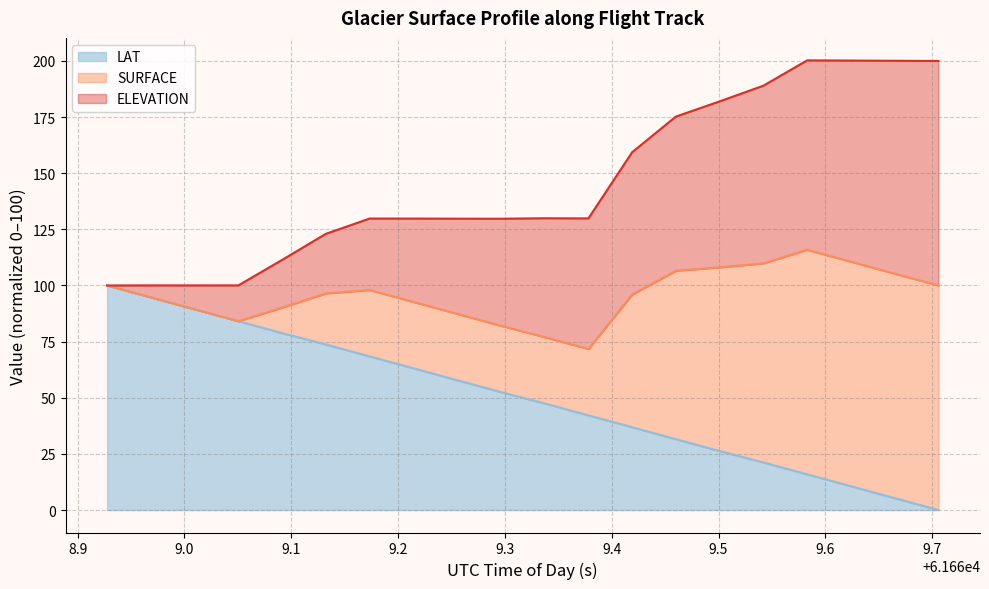

How many data points in ELEVATION are above 52?

10